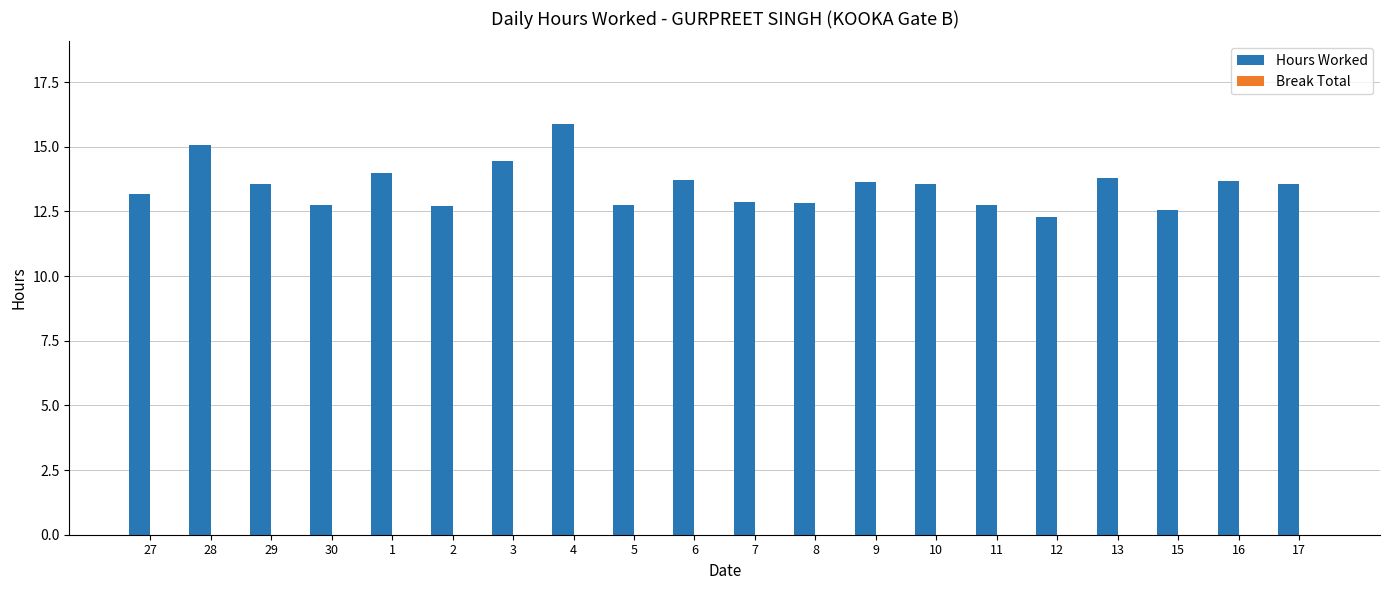

What is the greatest value displayed?

15.9